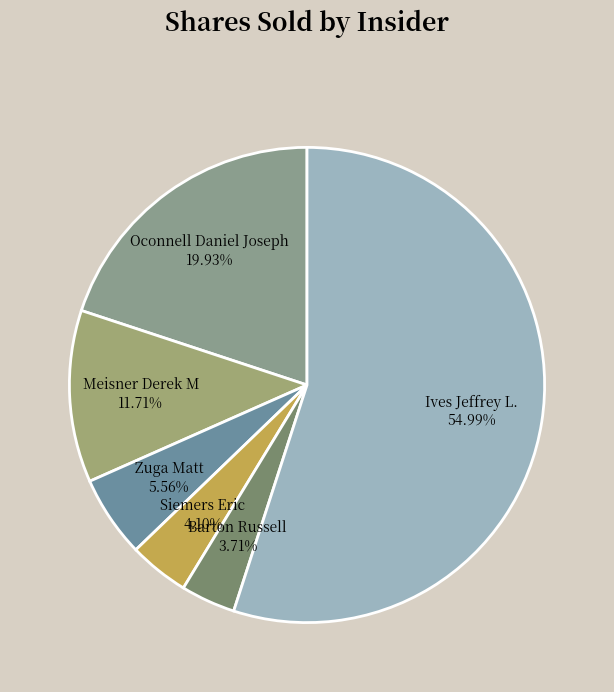

Between Oconnell Daniel Joseph 19.93% and Ives Jeffrey L. 54.99%, which is larger?

Ives Jeffrey L. 54.99%